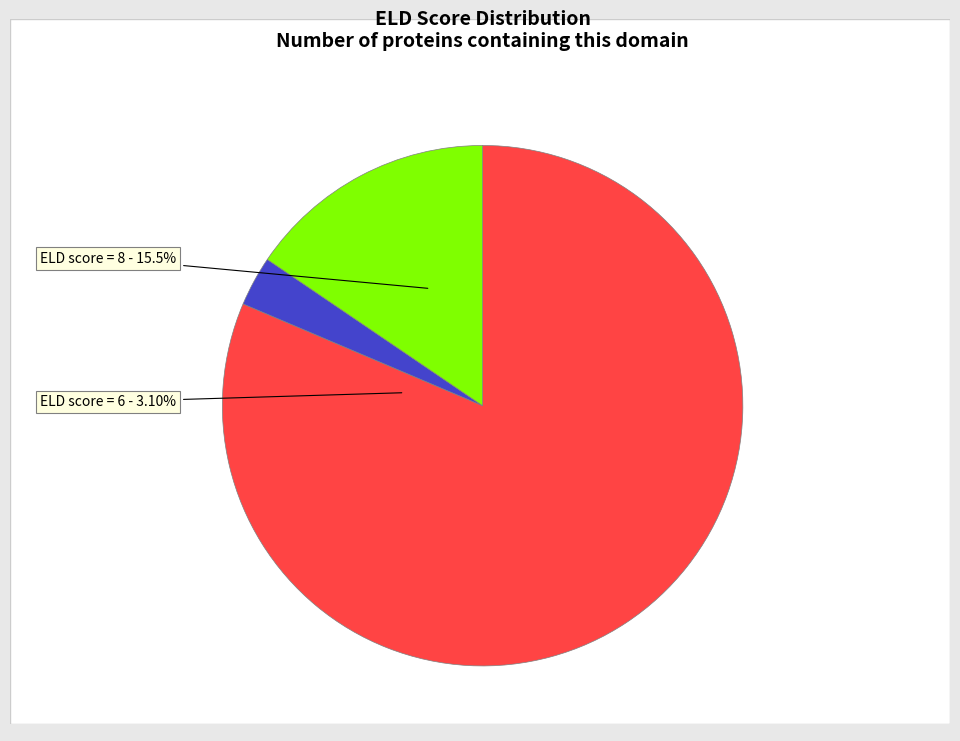

How many slices are in this pie chart?

3